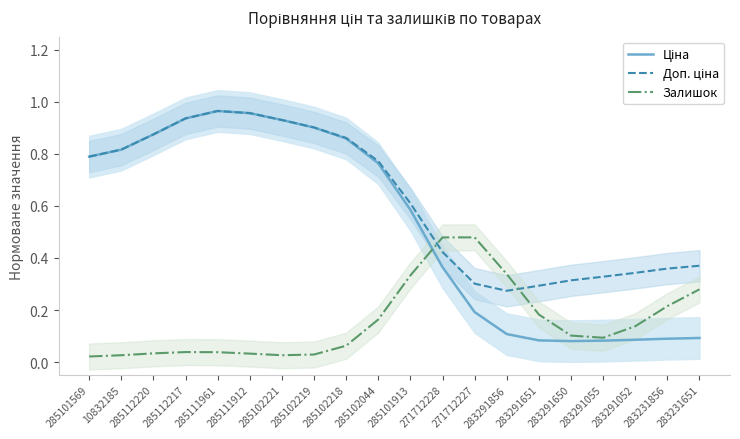

How many distinct data groups are displayed?

3